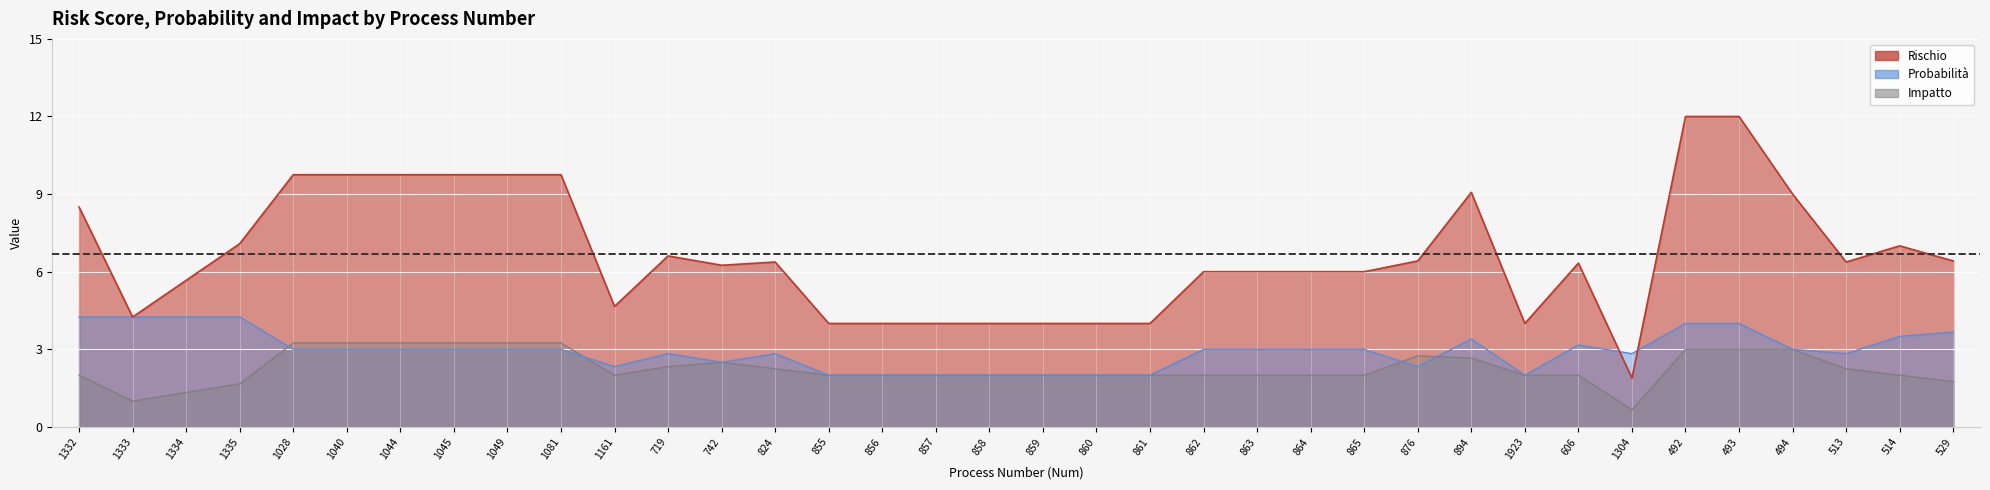

Between 1334 and 858, which series saw the biggest shift?

Probabilità